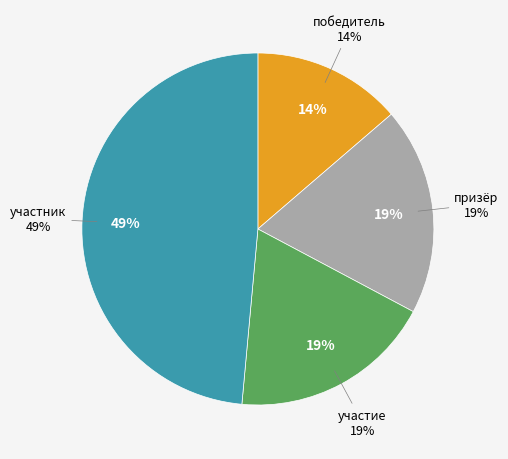

Between участие and призёр, which is larger?

призёр